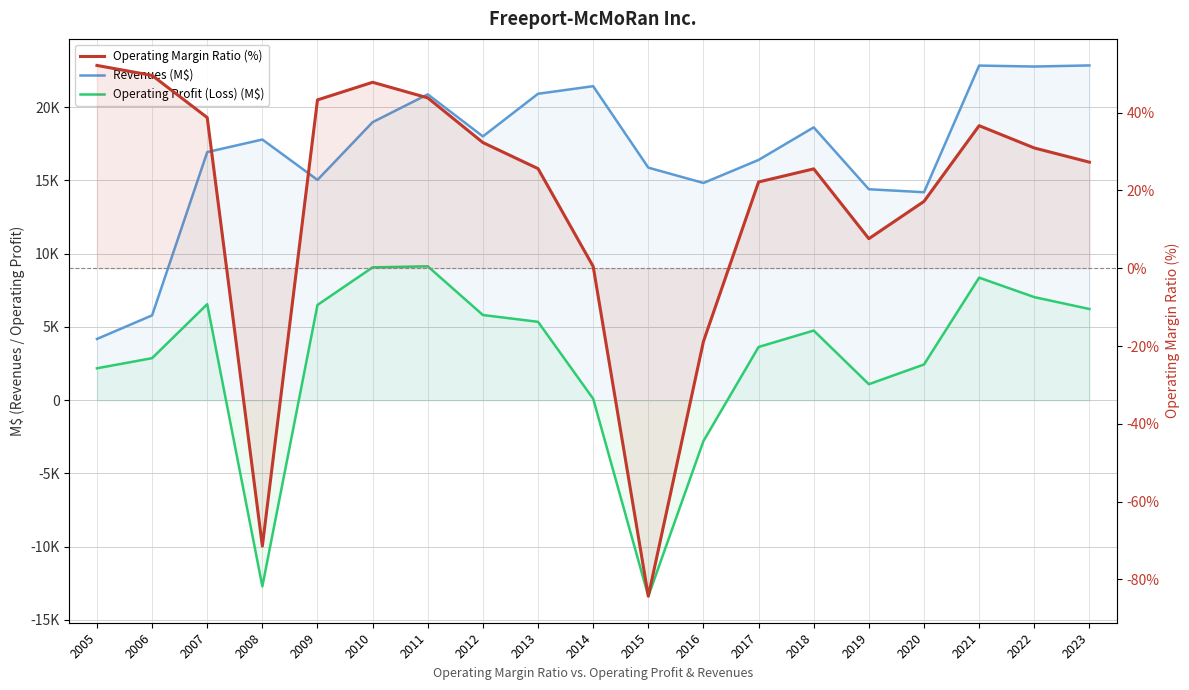

True or false: Operating Margin Ratio (%) has more than 1 interior local peaks.

True